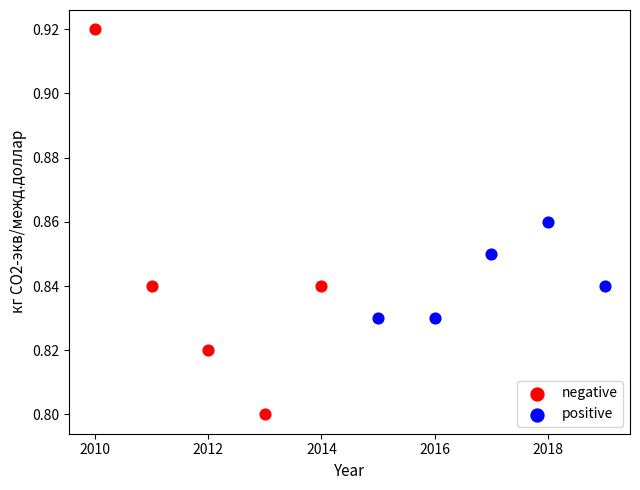

Which series has the widest spread of Y values?

negative